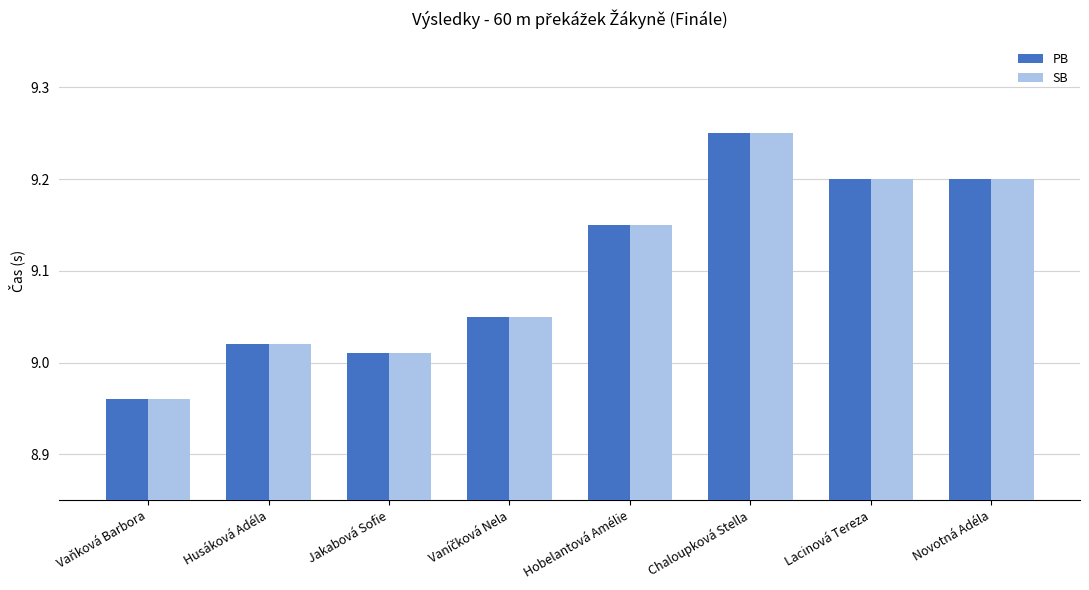

How many data points in SB are less than 9?

1